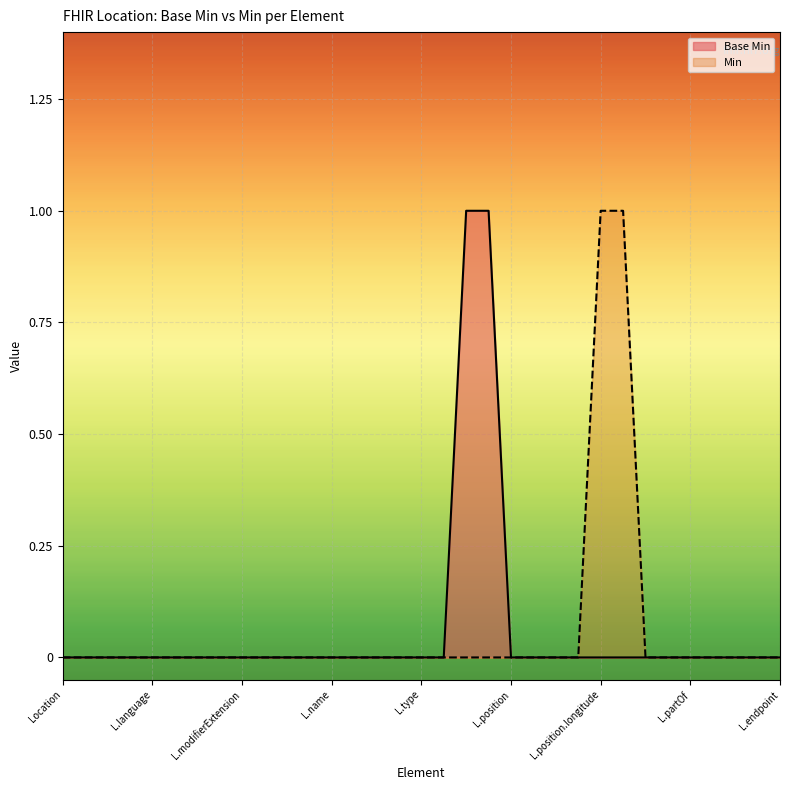

True or false: Base Min has more than 2 interior local peaks.

False